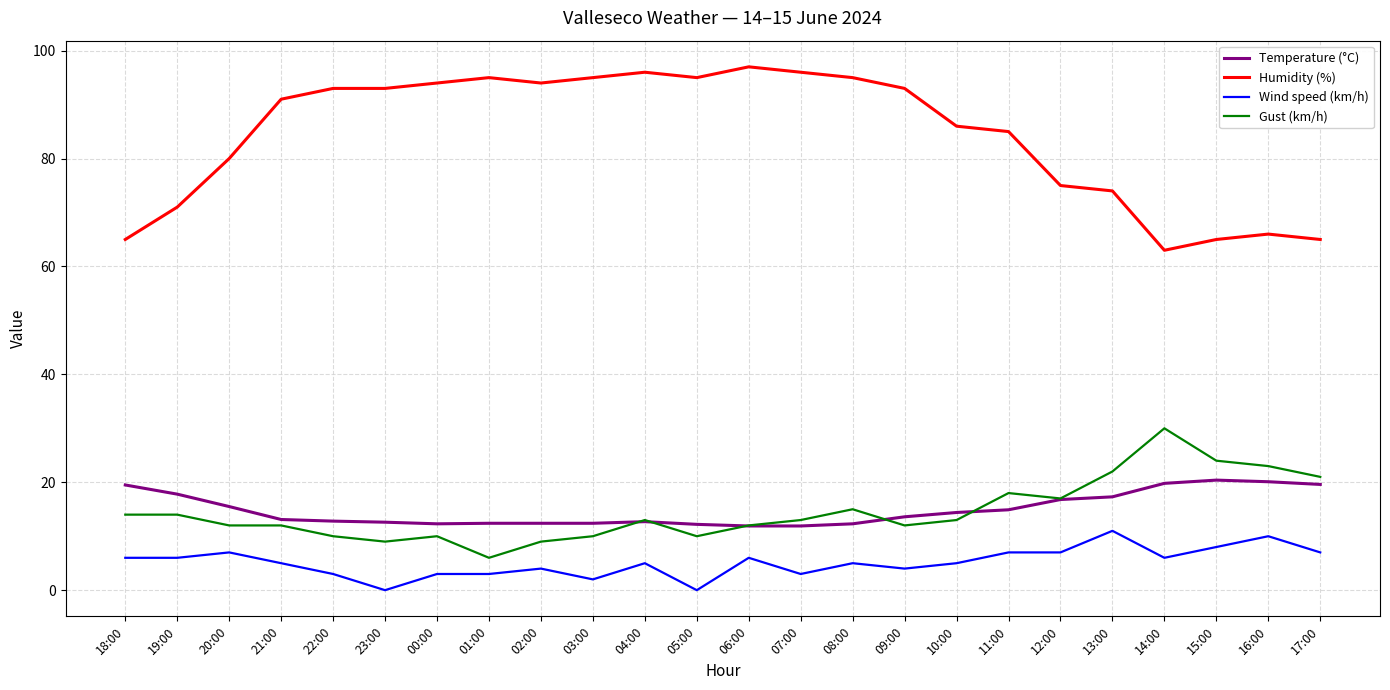

Between 00:00 and 14:00, which series saw the biggest shift?

Humidity (%)